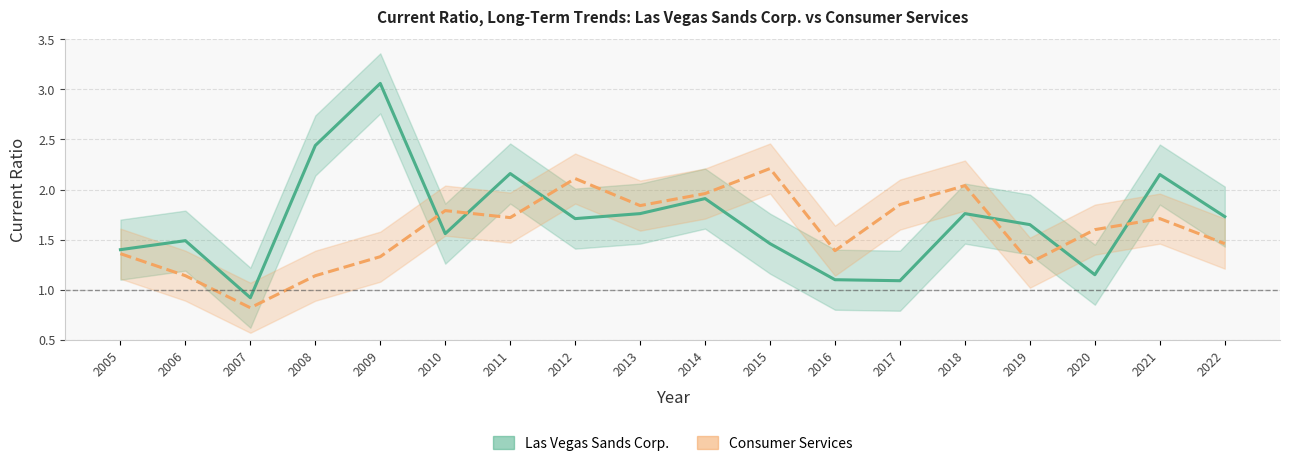

Where do Las Vegas Sands Corp. and Consumer Services first cross each other?

2009 and 2010